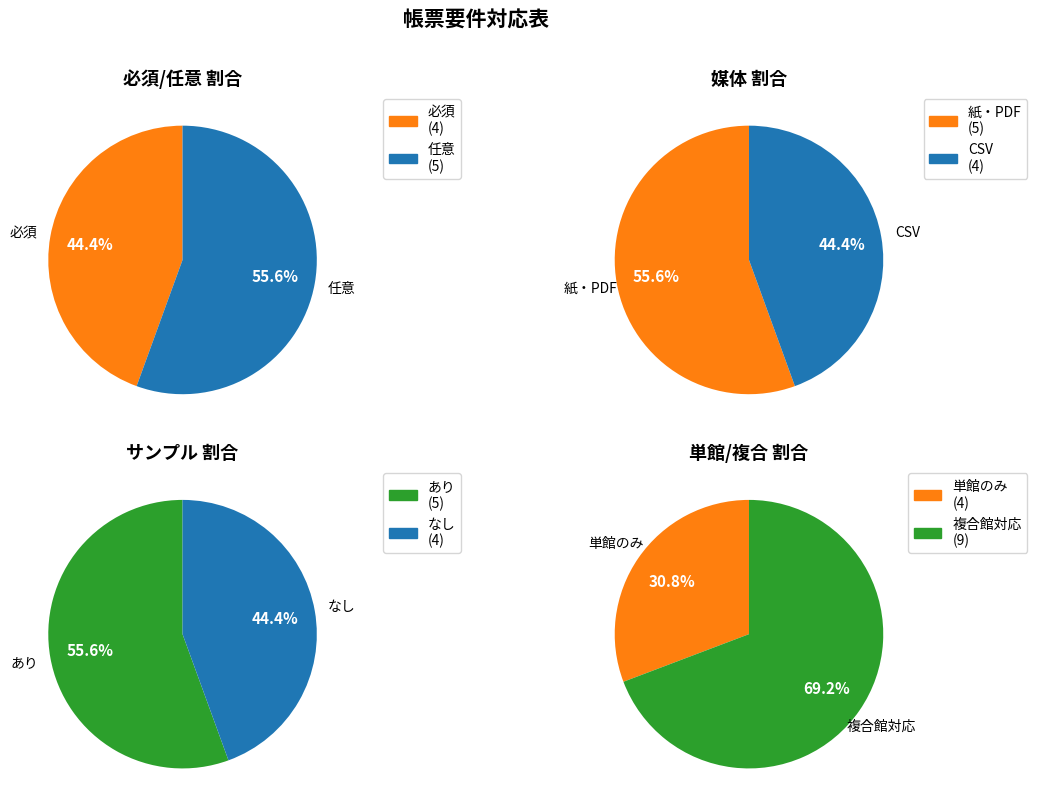

To the nearest percent, what is the difference between the largest and smallest slice percentages?

11%